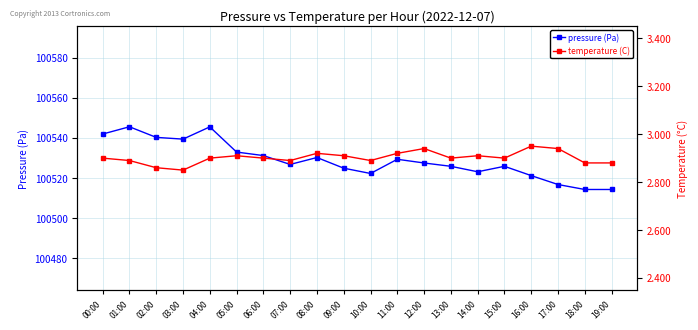

What is the value of the temperature (C) point at the 11th from the left?

2.9